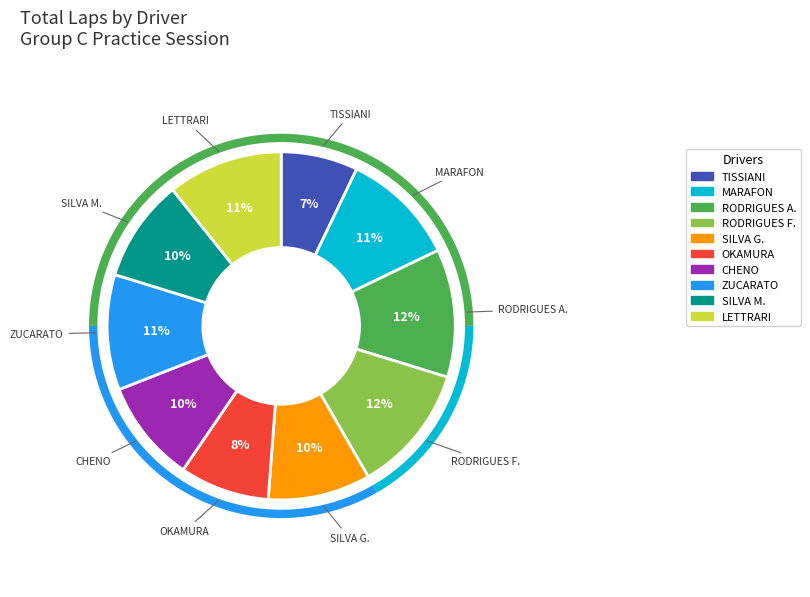

Which slice is the smallest?

FELIPE TISSIANI